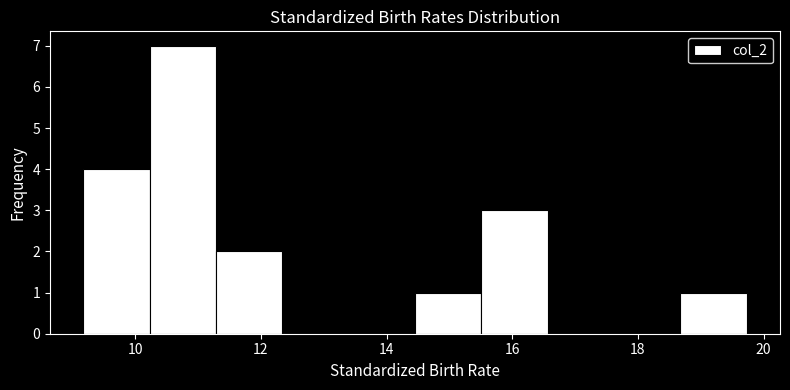

Reading left to right, transcribe this chart: for each bar, give the range it covers on the x-axis and its height. Neither the bar edges nor the heights are printed on the chart, so give them approximately, as read against the axes.

9.2 to 10.2: 4
10.2 to 11.2: 7
11.2 to 12.4: 2
12.4 to 13.4: 0
13.4 to 14.4: 0
14.4 to 15.6: 1
15.6 to 16.6: 3
16.6 to 17.6: 0
17.6 to 18.6: 0
18.6 to 19.8: 1